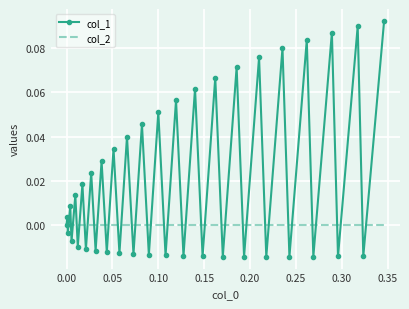

List the series in order of their overall mean, lowest first.

col_2, col_1